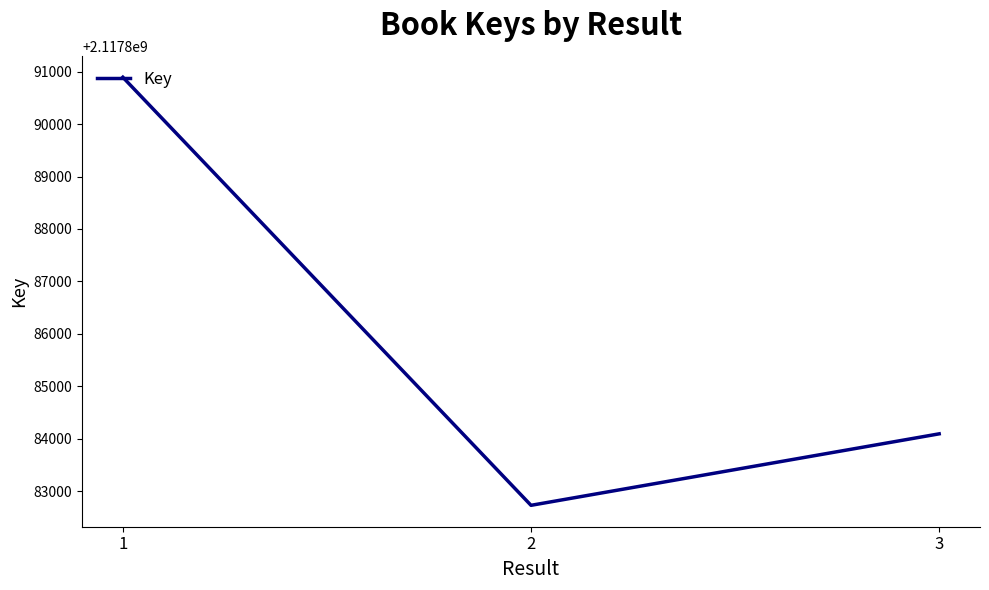

What is the maximum value shown in the chart?

2117890895